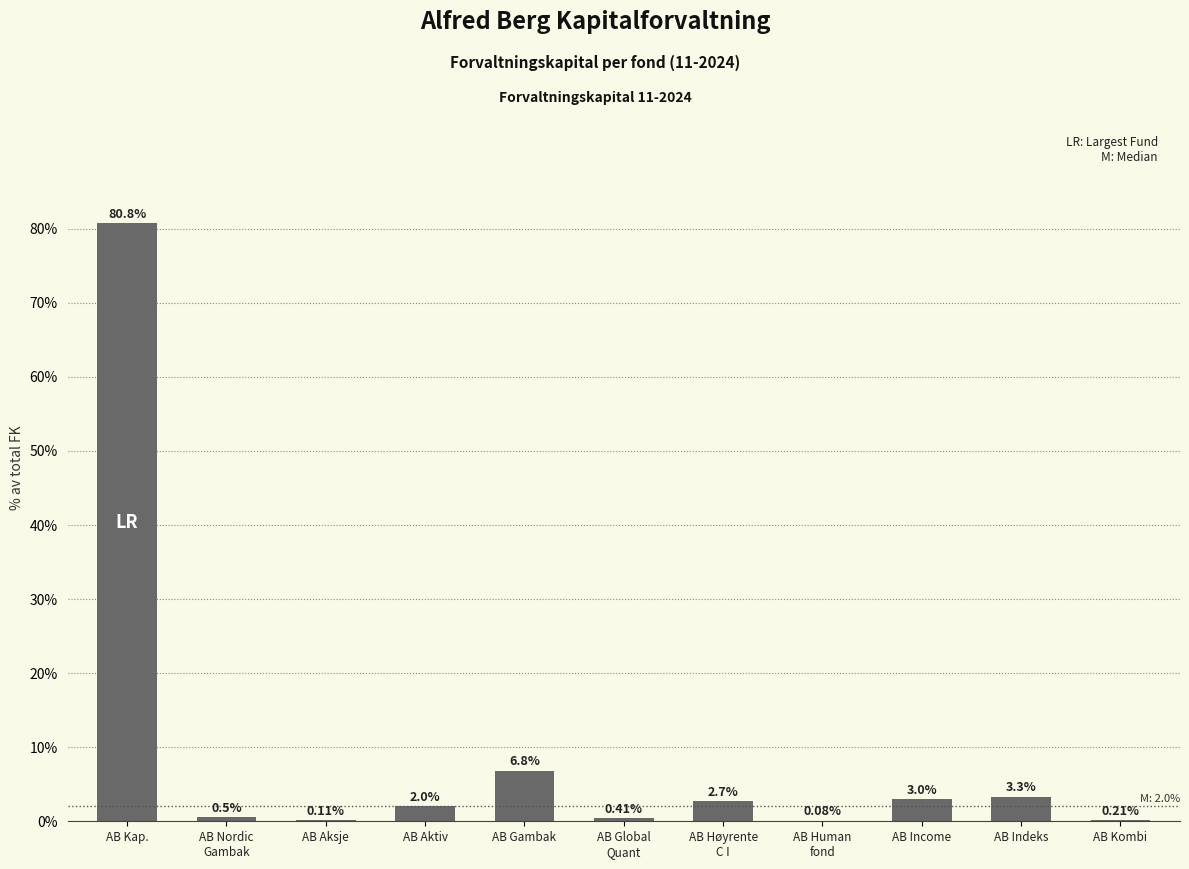

Which has a higher value, AB Aksje or AB Global
Quant?

AB Global
Quant